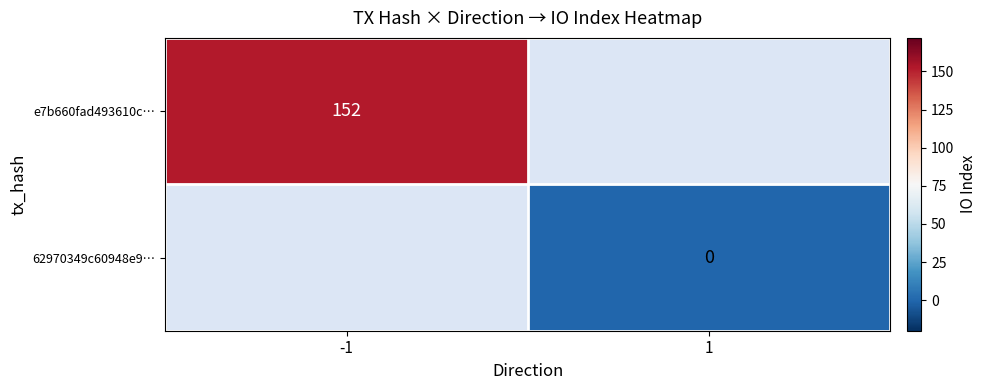

Is the value of 62970349c60948e9… at 1 greater than the value of e7b660fad493610c… at -1?

No